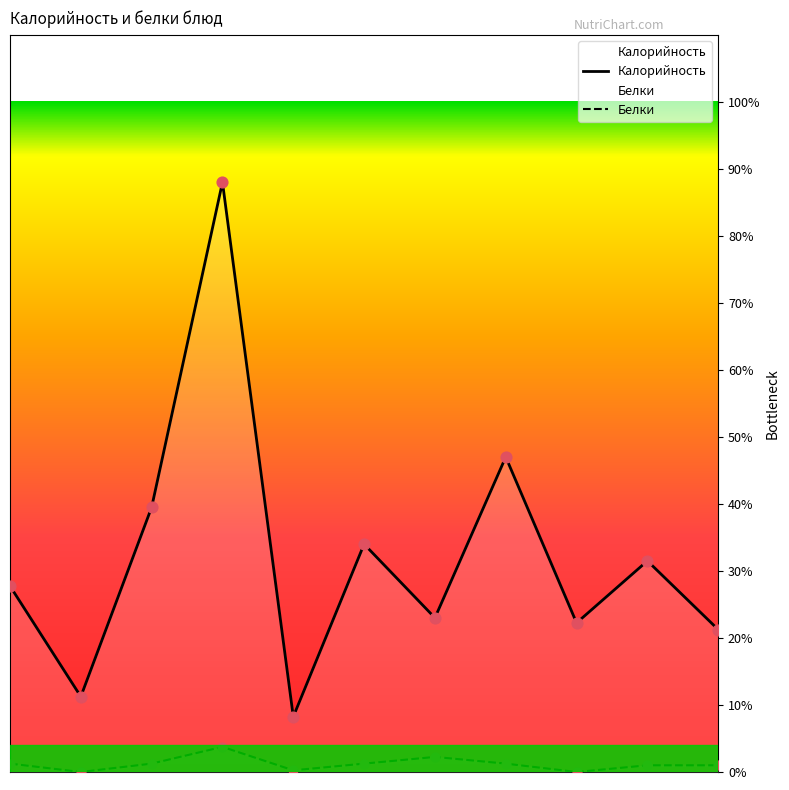

Which series reaches the maximum Y coordinate?

Калорийность